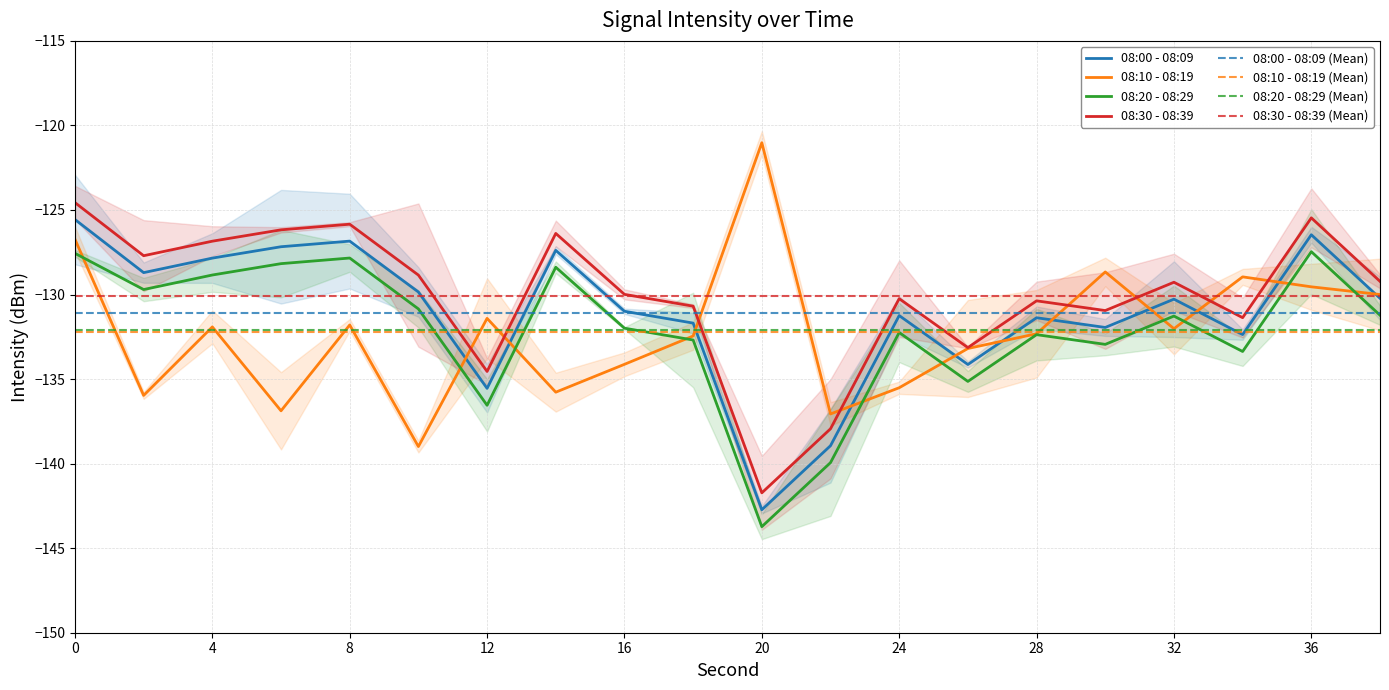

How many data points in 08:00 - 08:09 are above -130?

8